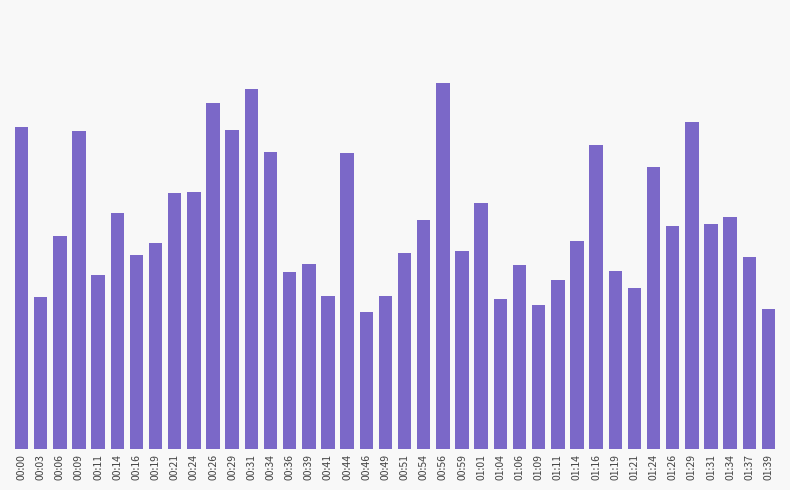

What position from the right is 01:09?

13